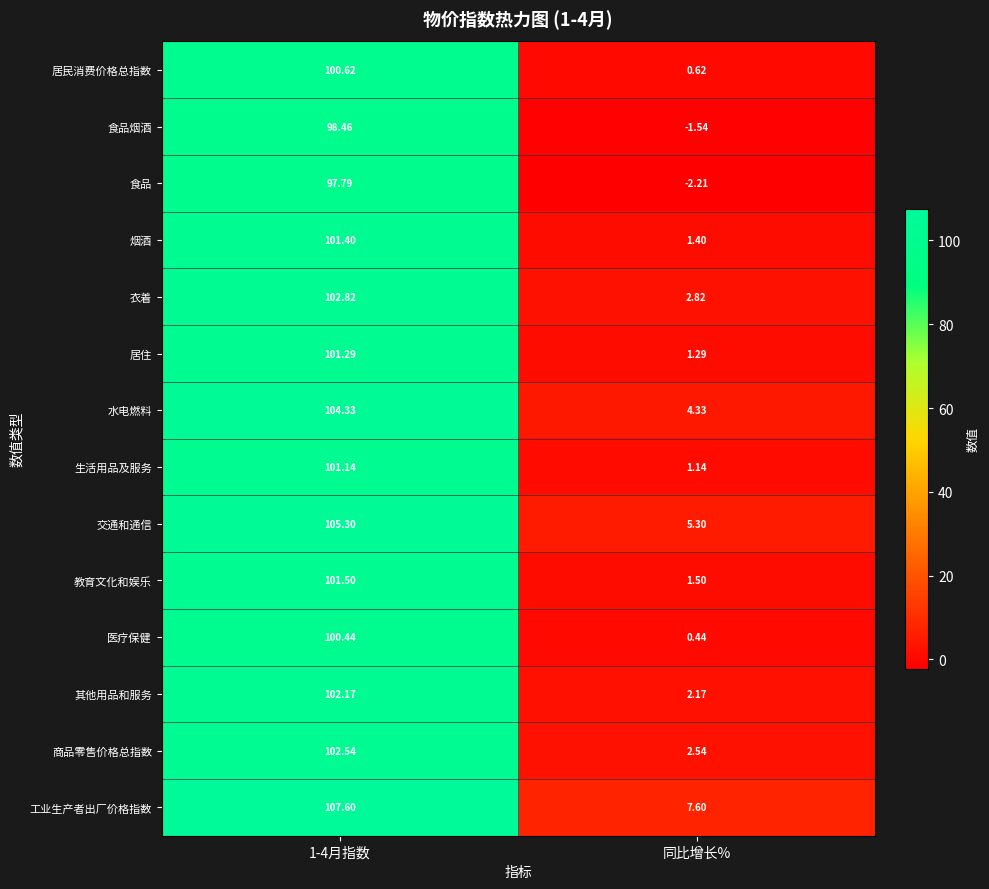

Which category has the lowest value in the 居民消费价格总指数 series?

同比增长%